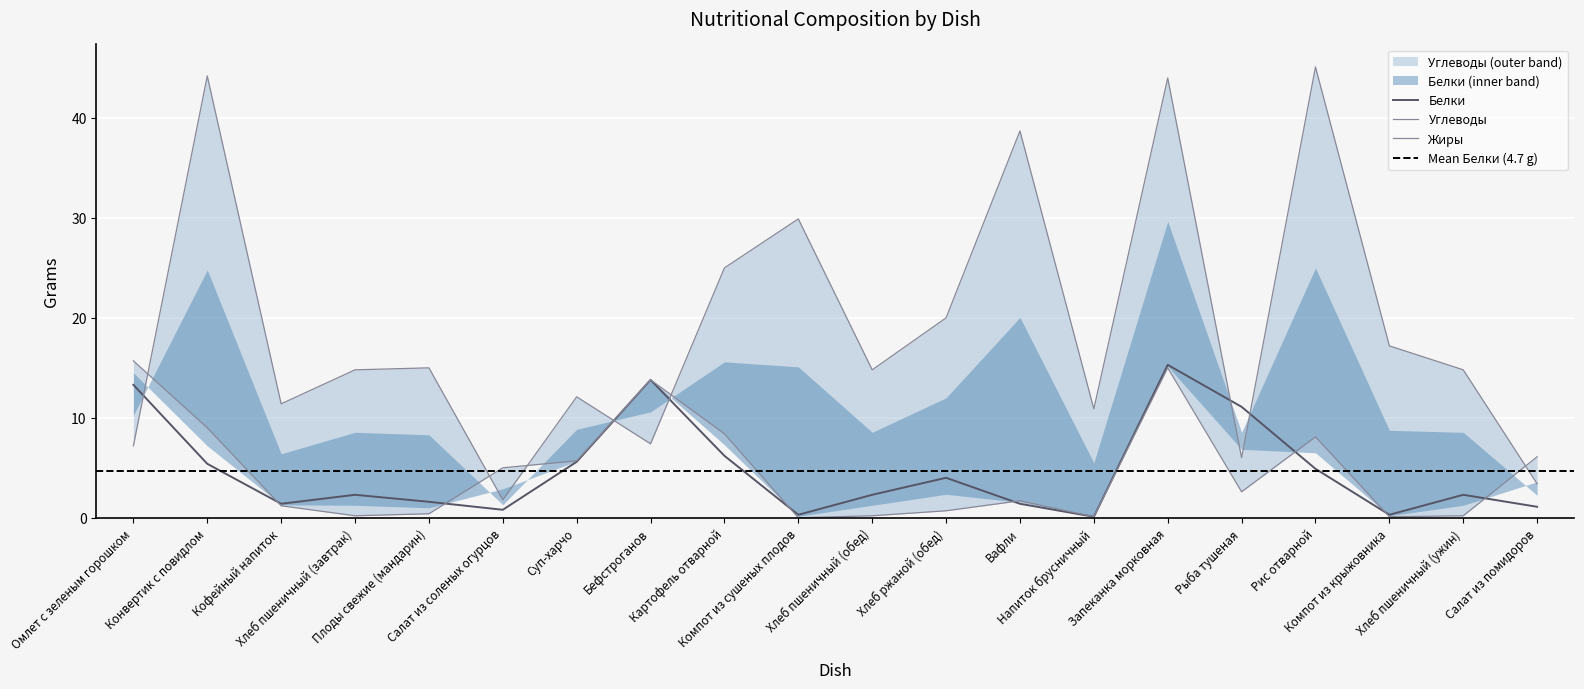

Count the number of data series in this chart.

3